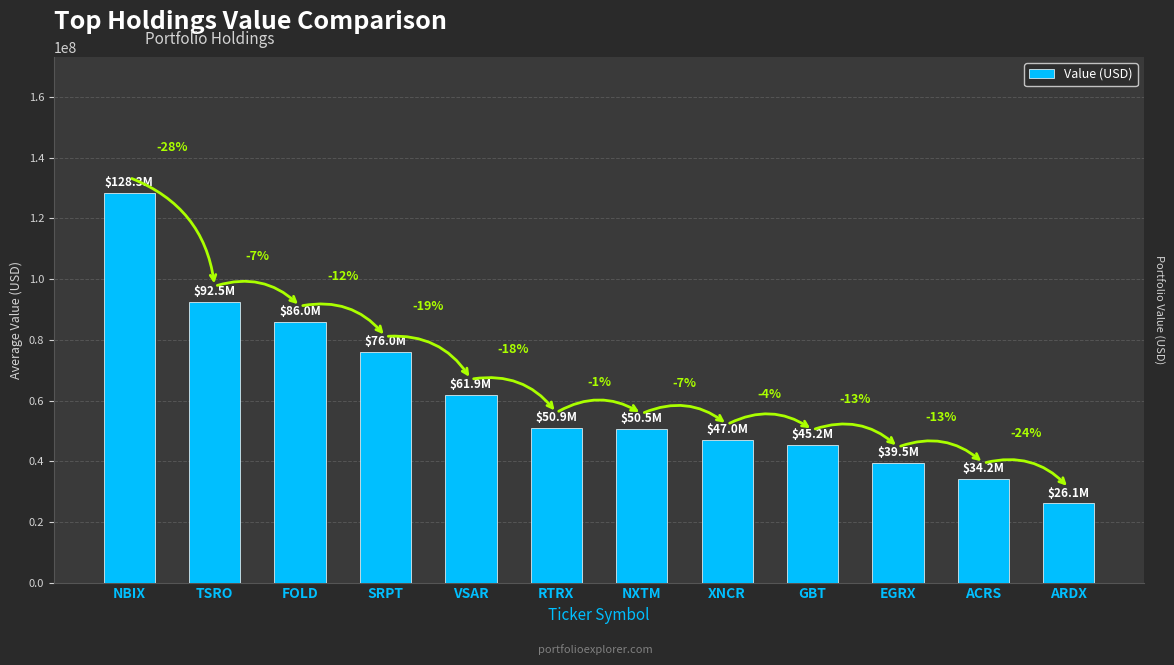

Does the chart contain any negative values?

No